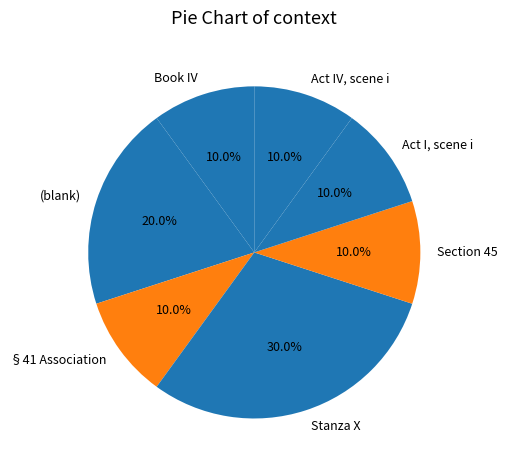

To the nearest percent, what is the average slice percentage?

14%